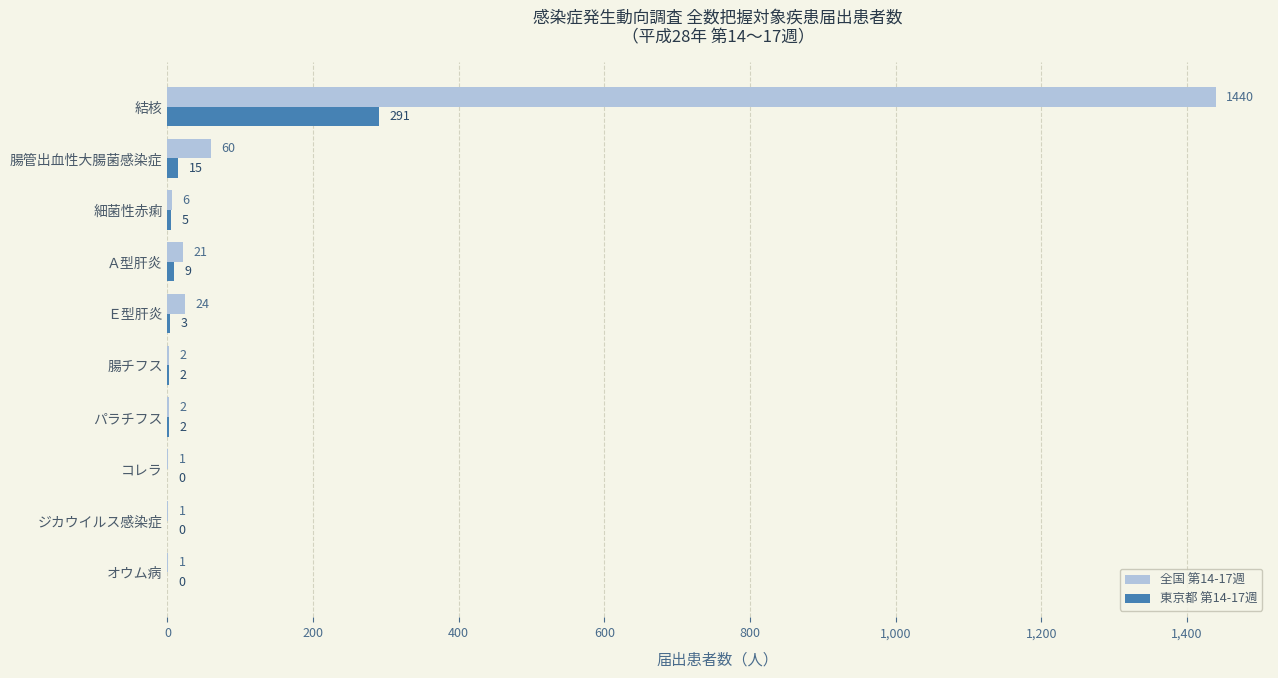

What are all the series names shown in the legend?

全国 第14-17週, 東京都 第14-17週